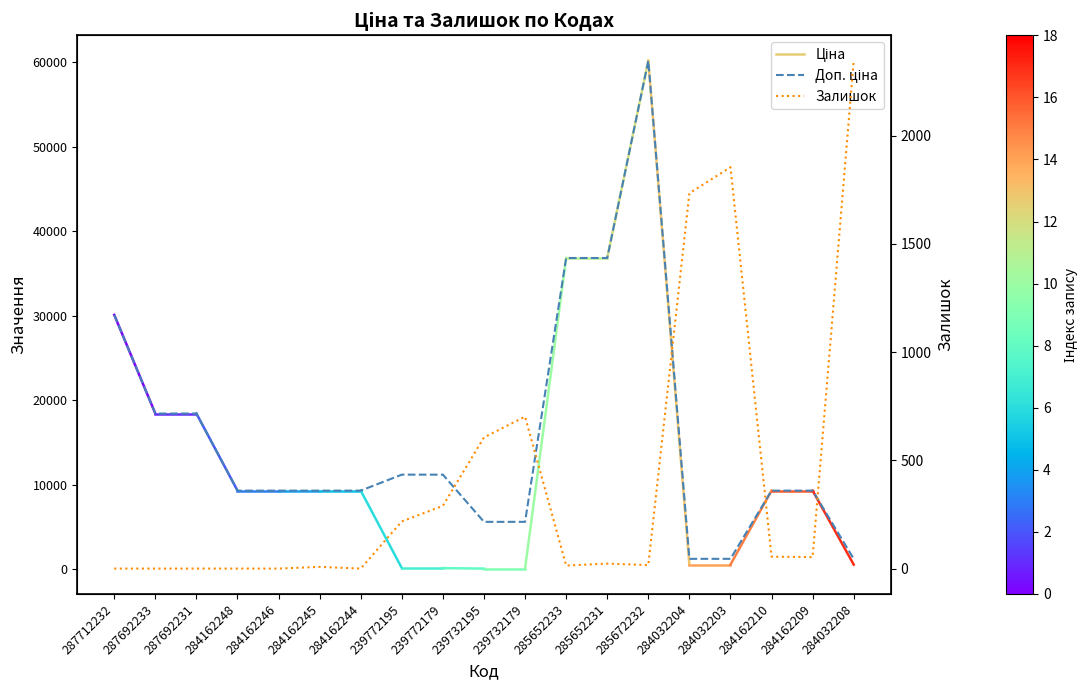

How many values in the Доп. ціна series are below 9290?

5